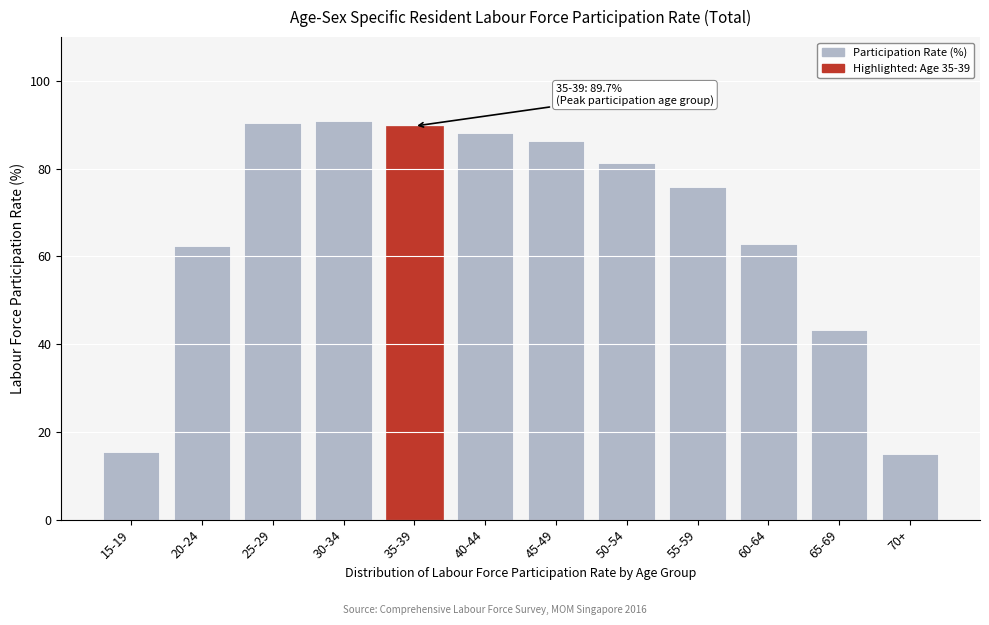

The value at 70+ is 22.5. True or false?

False